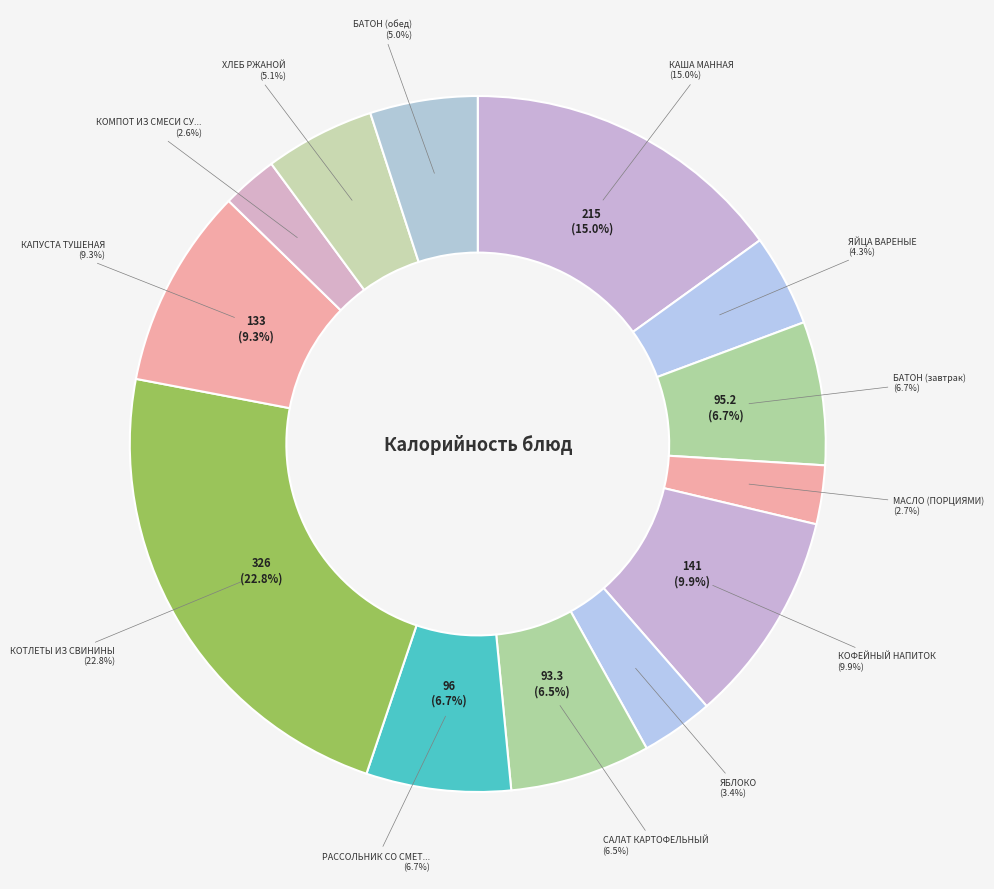

How many segments does this pie chart have?

13